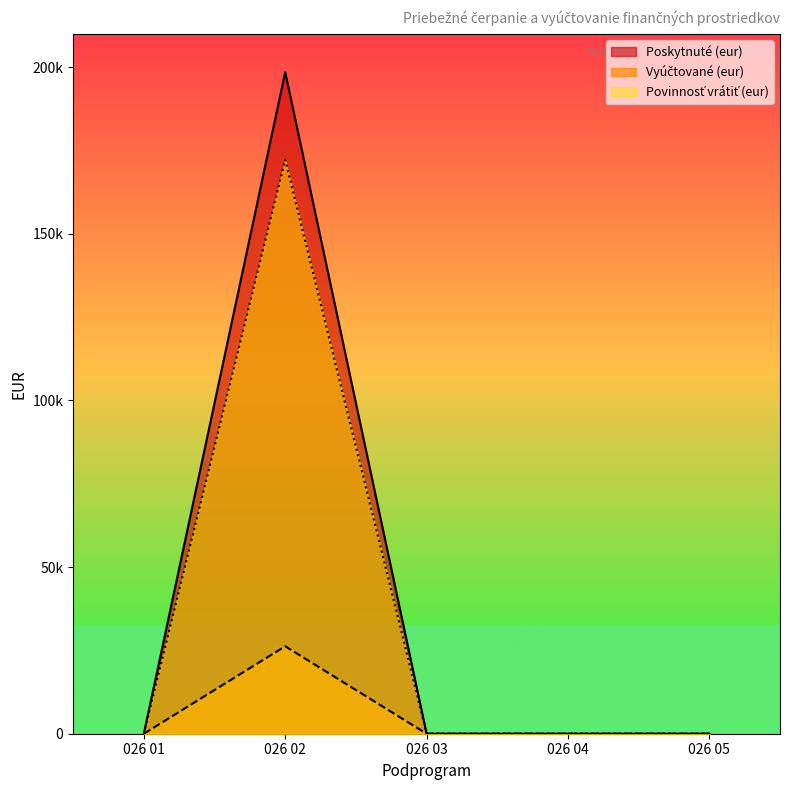

Reading left to right, transcribe all the data shown in this chart.

Poskytnuté (eur): 0.0	198470.0	0.0	0.0	0.0
Vyúčtované (eur): 0.0	26240.0	0.0	0.0	0.0
Povinnosť vrátiť (eur): 0.0	172230.0	0.0	0.0	0.0